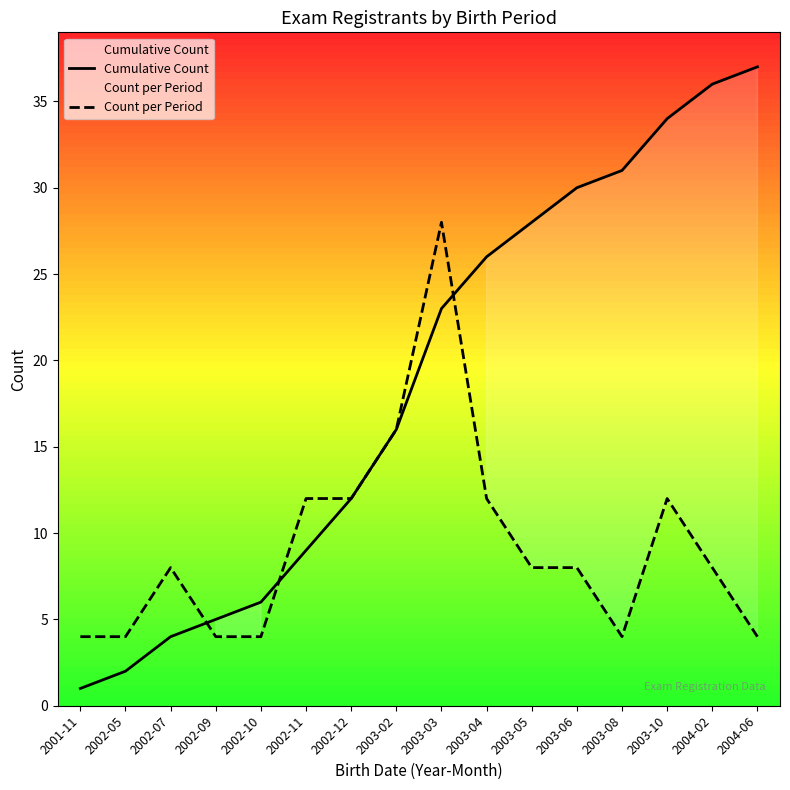

At which category is the sum across all series the highest?

2003-03